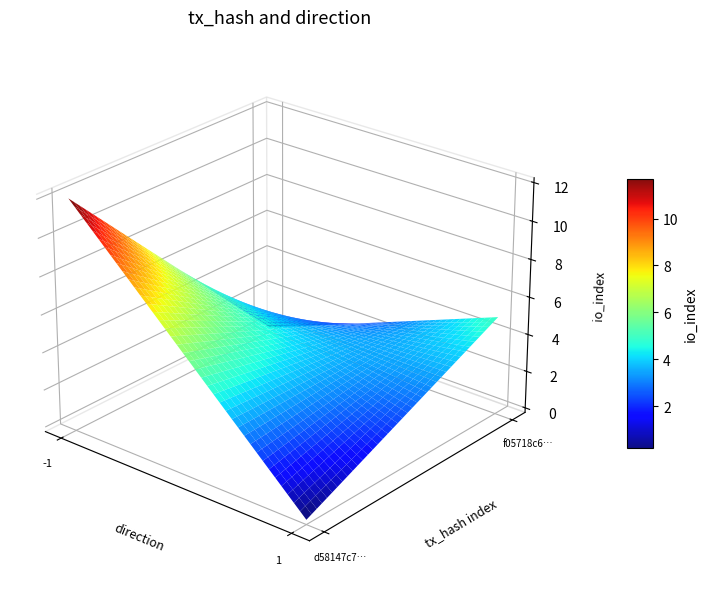

Rank the categories by f05718c6cfa83dfa7e4c3e3d35eed455a41195a value from highest to lowest.

io_index, direction